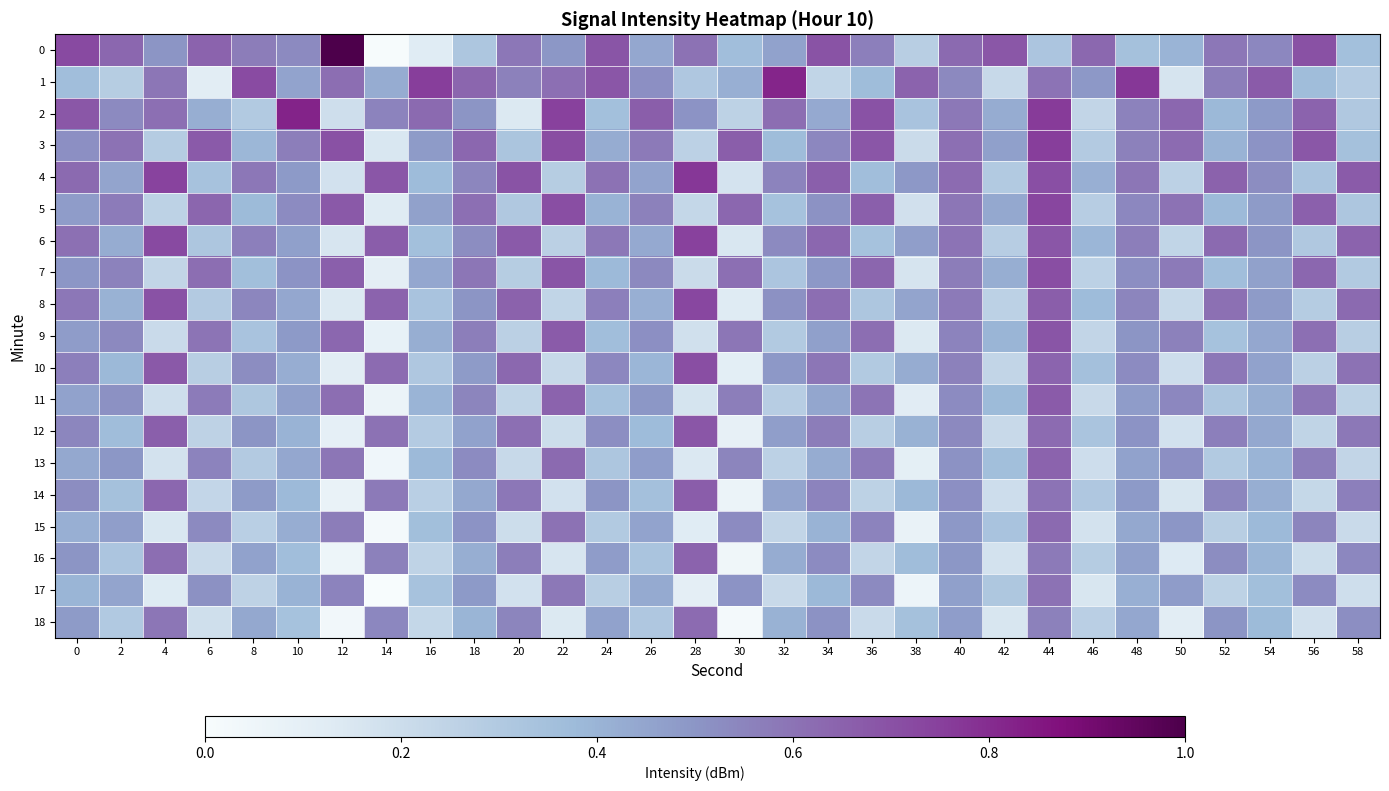

At which category is the sum across all series the highest?

44